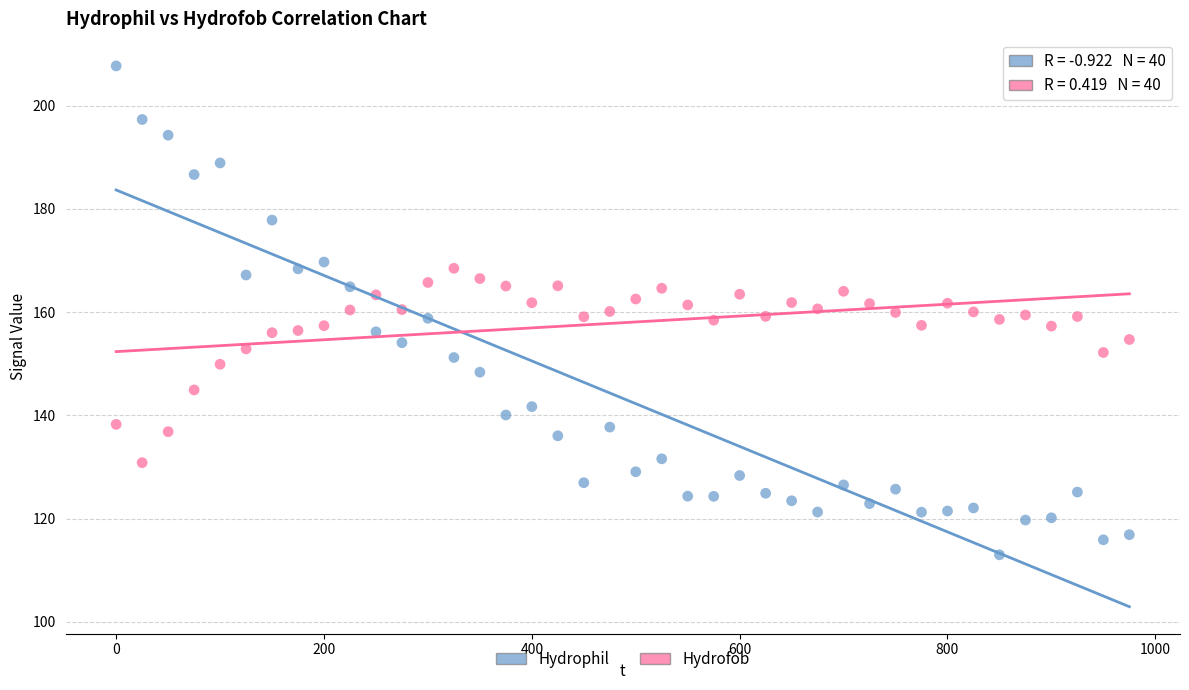

Which series has the widest spread of Y values?

Hydrophil